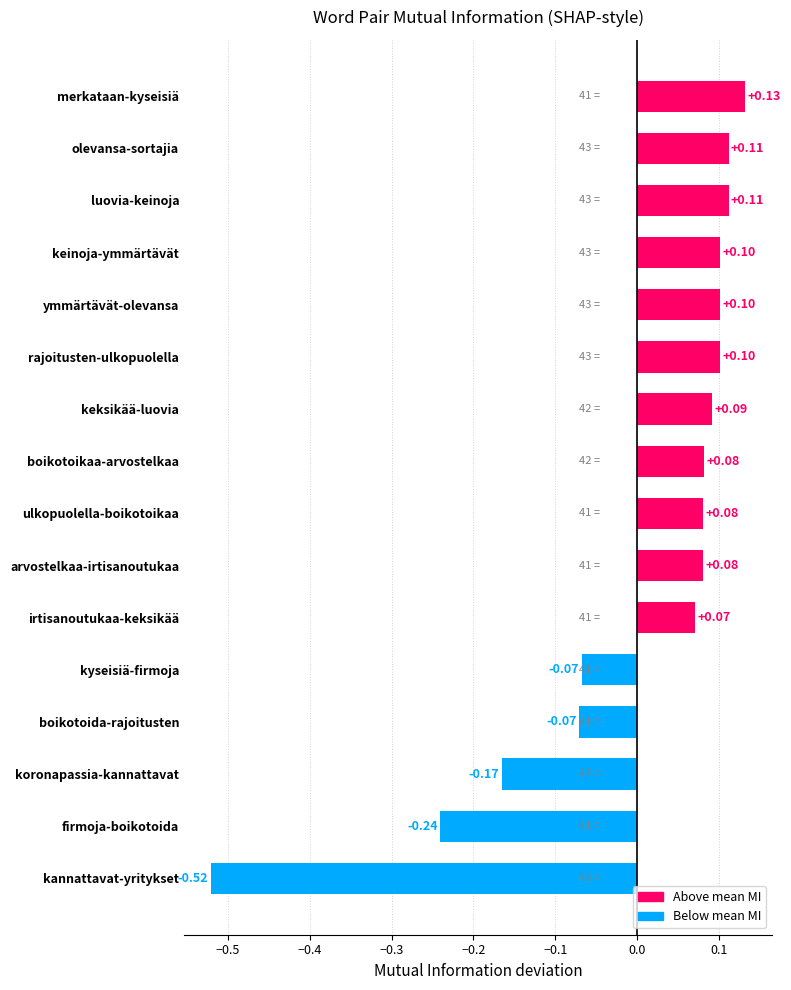

What is the label of the 14th bar from the top?

koronapassia-kannattavat